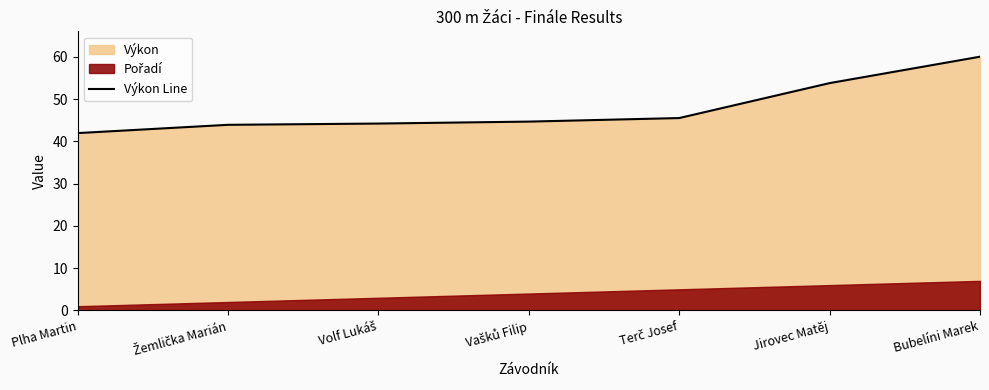

Reading left to right, transcribe all the data shown in this chart.

Plha Martin=42.0	Žemlička Marián=43.9	Volf Lukáš=44.2	Vašků Filip=44.7	Terč Josef=45.5	Jirovec Matěj=53.8	Bubelíni Marek=60.0